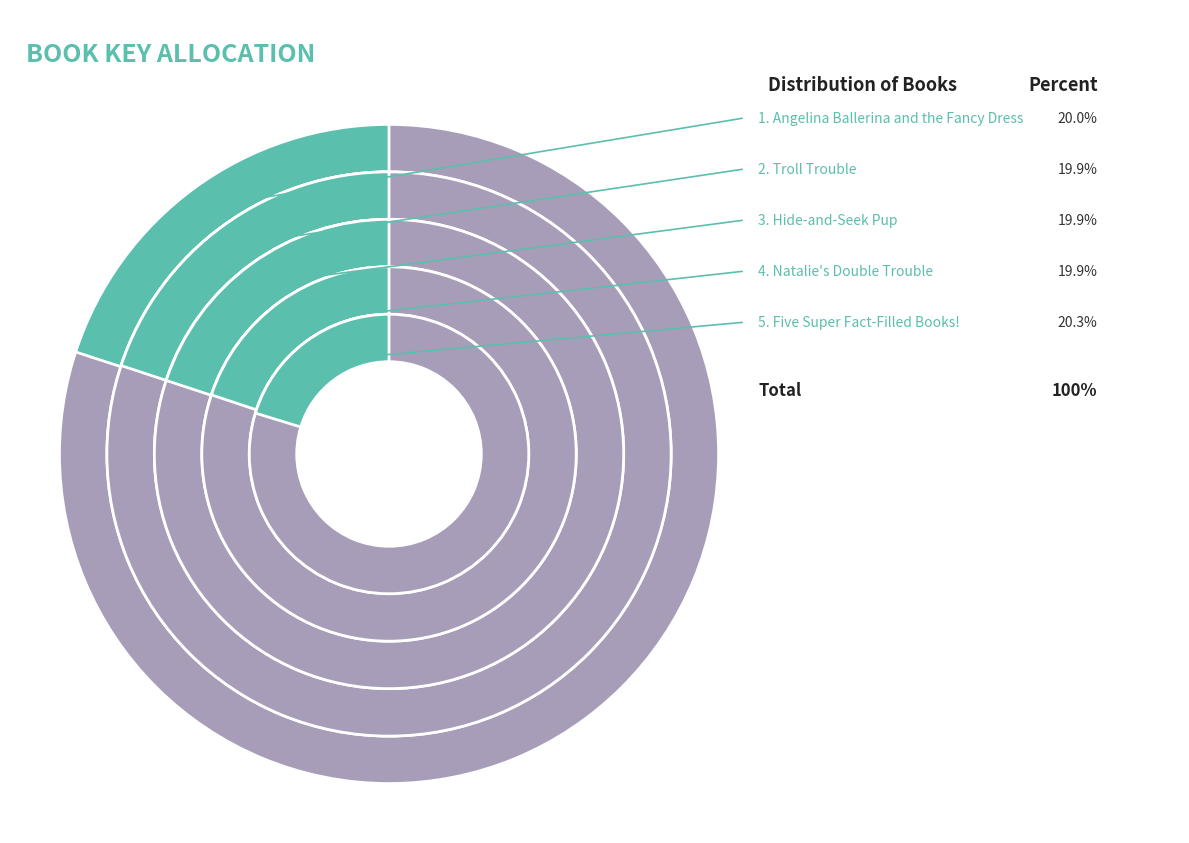

Which slice is the largest?

Five Super Fact-Filled Books!